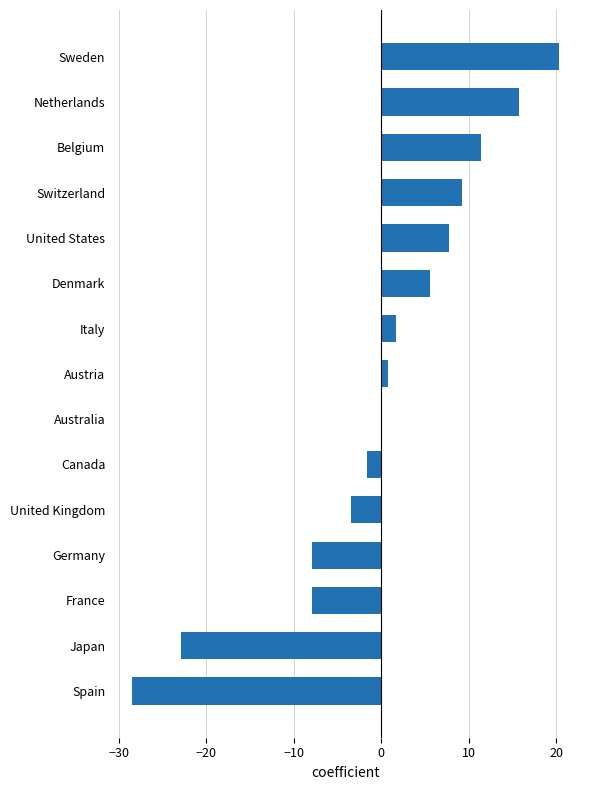

The value at France is -8.0. True or false?

True